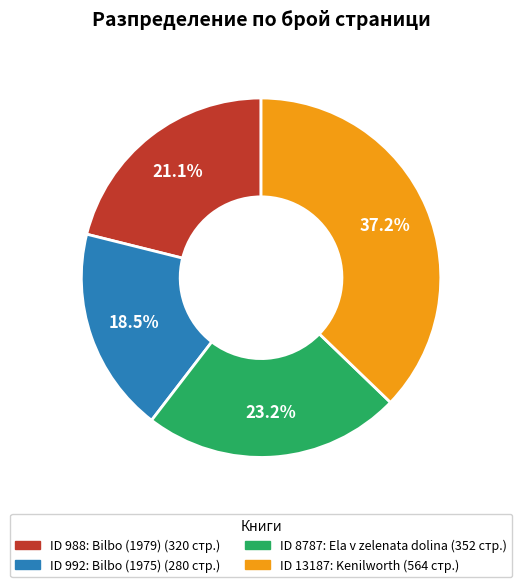

Is there any slice that represents more than half of the pie?

No